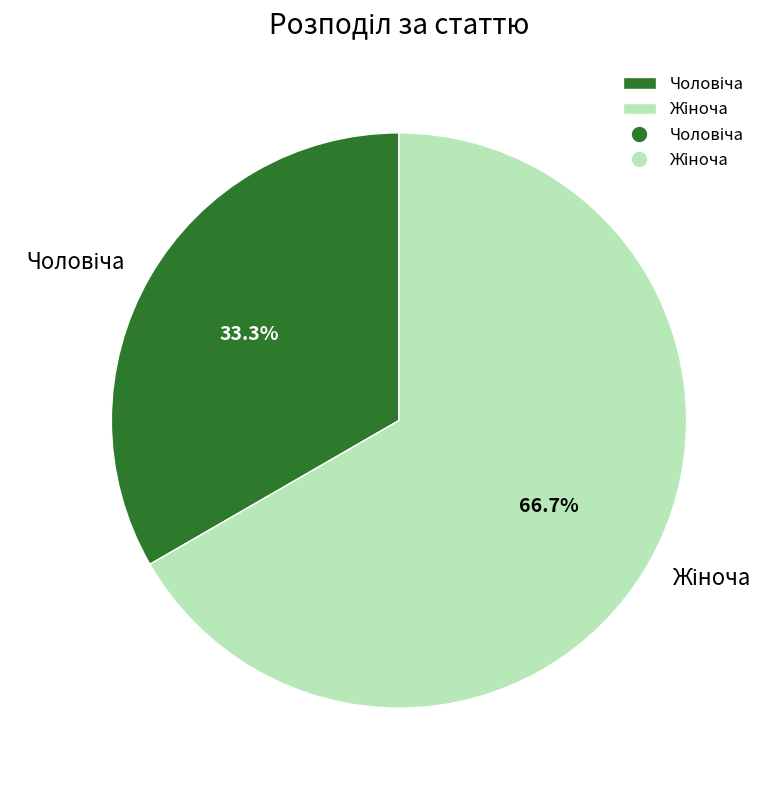

Does any single category account for the majority?

Yes